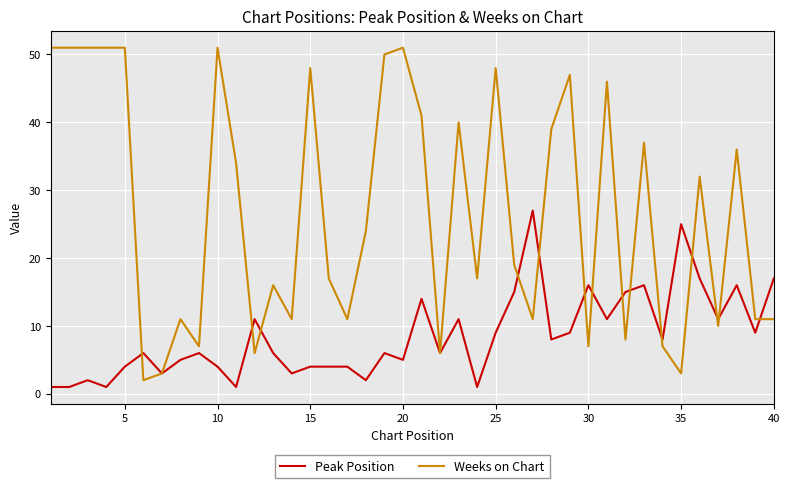

Is this an area chart (filled region under the line)?

No